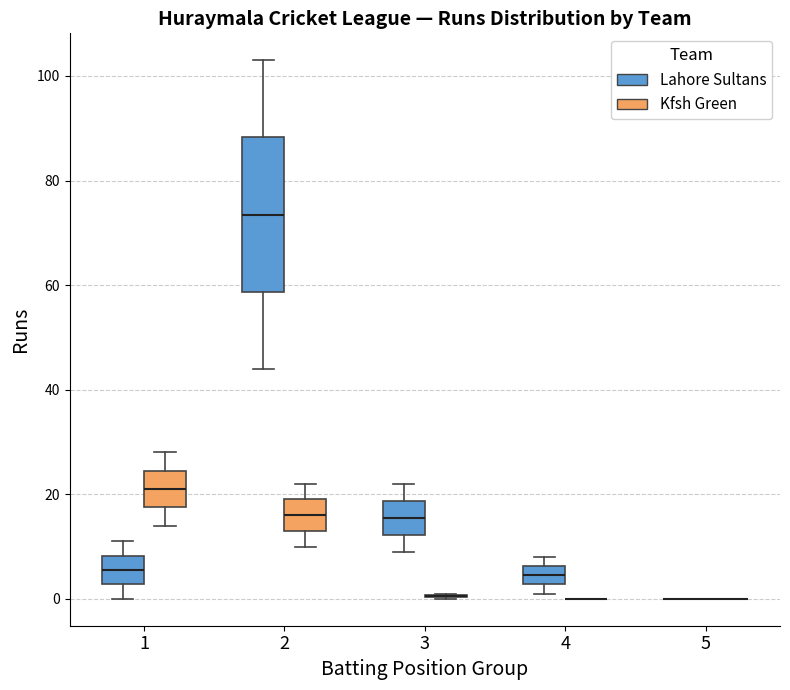

Reading left to right, transcribe this box plot: for each box, give where its median line is, the range the box spans, and where its two whiskers end, as read against the y-axis. The values are not printed on the chart, so give them approximately, as read against the axis.

1 (Lahore Sultans): median 6, box 2 to 8, whiskers 0 to 12
1 (Kfsh Green): median 22, box 18 to 24, whiskers 14 to 28
2 (Lahore Sultans): median 74, box 58 to 88, whiskers 44 to 104
2 (Kfsh Green): median 16, box 14 to 20, whiskers 10 to 22
3 (Lahore Sultans): median 16, box 12 to 18, whiskers 10 to 22
3 (Kfsh Green): box collapsed to a line at 0, whiskers 0 to 2
4 (Lahore Sultans): median 4, box 2 to 6, whiskers 2 (just below the box's lower edge) to 8
4 (Kfsh Green): box collapsed to a line at 0, whiskers 0 to 0
5 (Lahore Sultans): box collapsed to a line at 0, whiskers 0 to 0
5 (Kfsh Green): box collapsed to a line at 0, whiskers 0 to 0